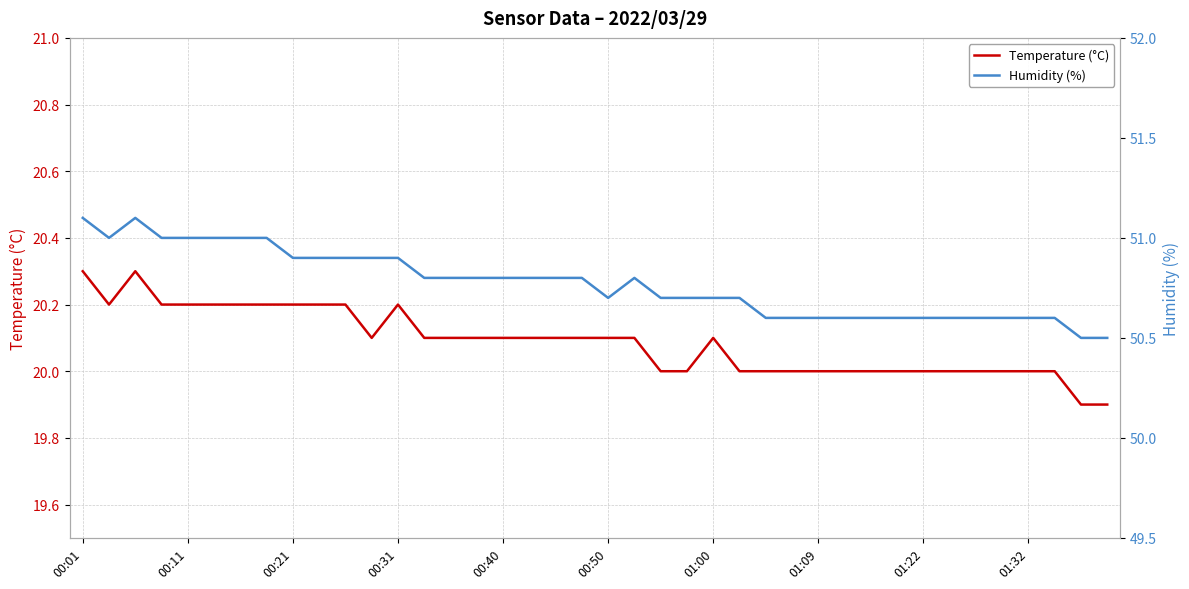

The Temperature (°C) series shows 20.0 at 01:32. True or false?

True